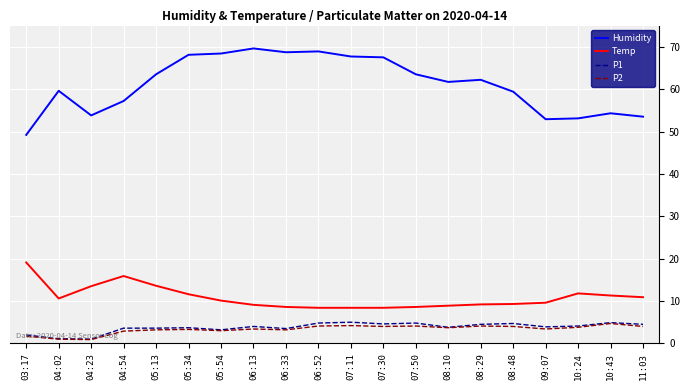

What position from the right is 06:33?

12